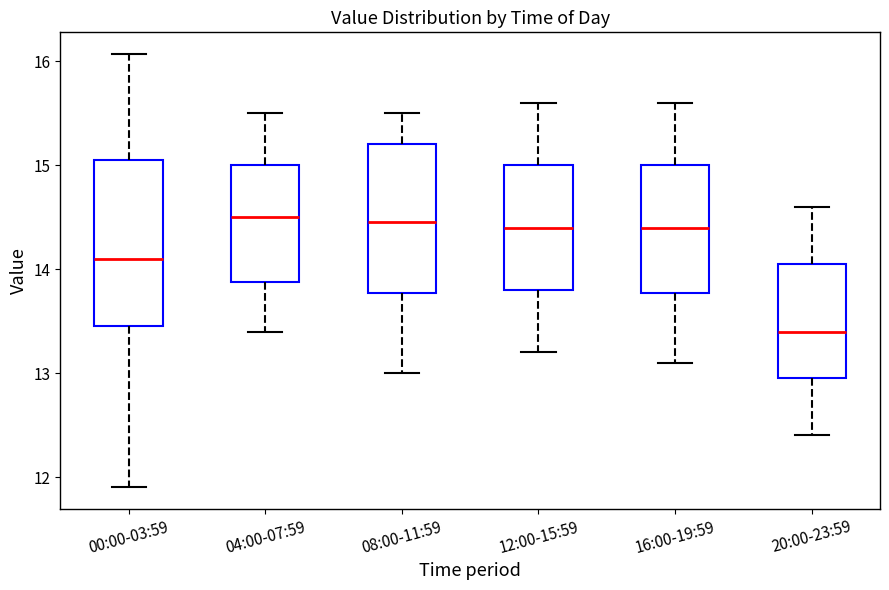

Where does the median line of the box for 20:00-23:59 sit on the y-axis? The values are not printed on the chart, so give them approximately, as read against the axis.

13.4